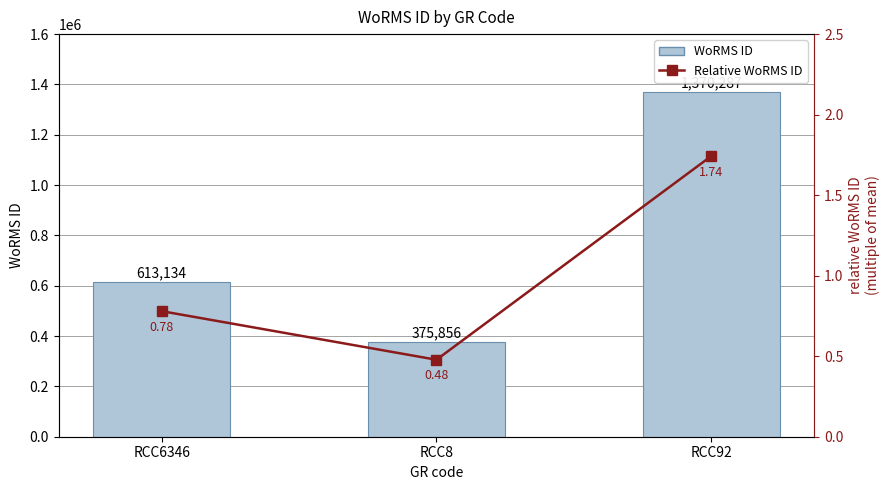

Rank the categories by Relative WoRMS ID value from highest to lowest.

RCC92, RCC6346, RCC8